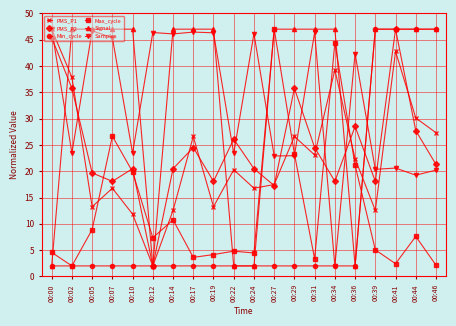

After their last crossing, which series has the higher values: PMS_P1 or Max_cycle?

PMS_P1